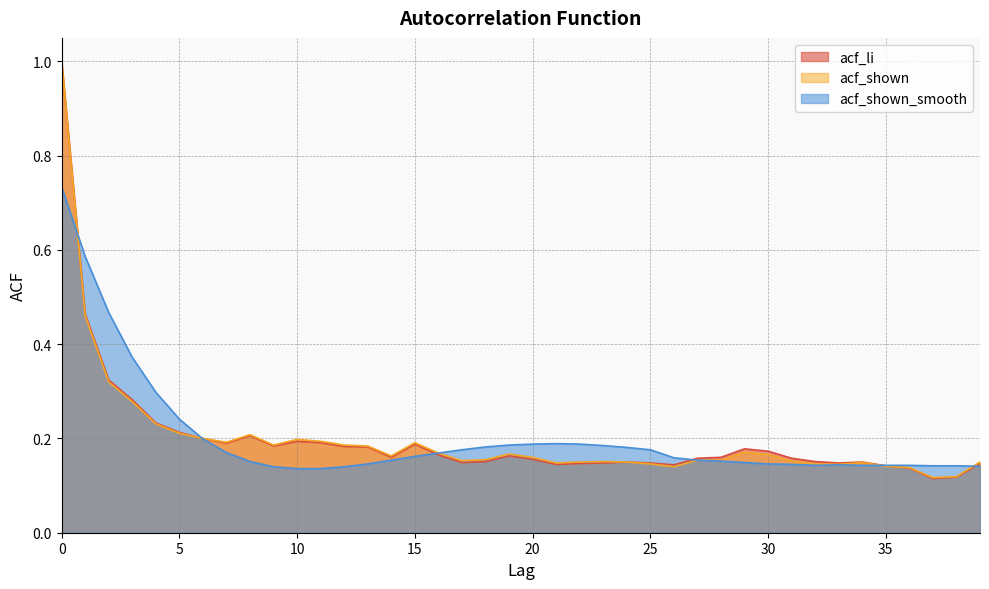

In acf_shown, how many points are lower than both neighbors (excluding endpoints)?

8